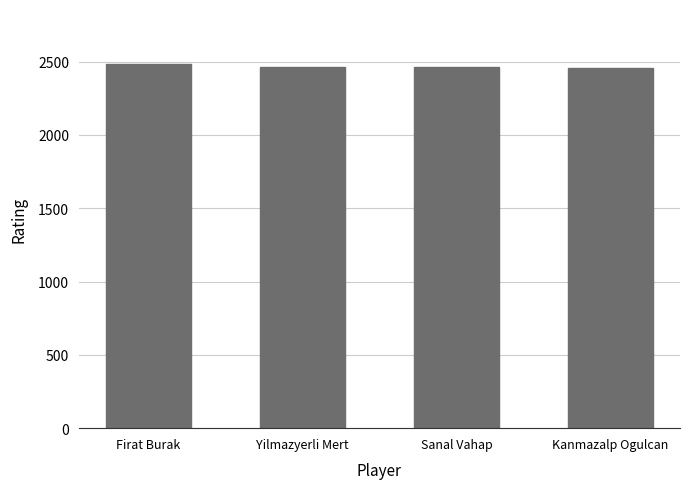

Approximately how many times larger is the value at Firat Burak compared to Kanmazalp Ogulcan?

1.0